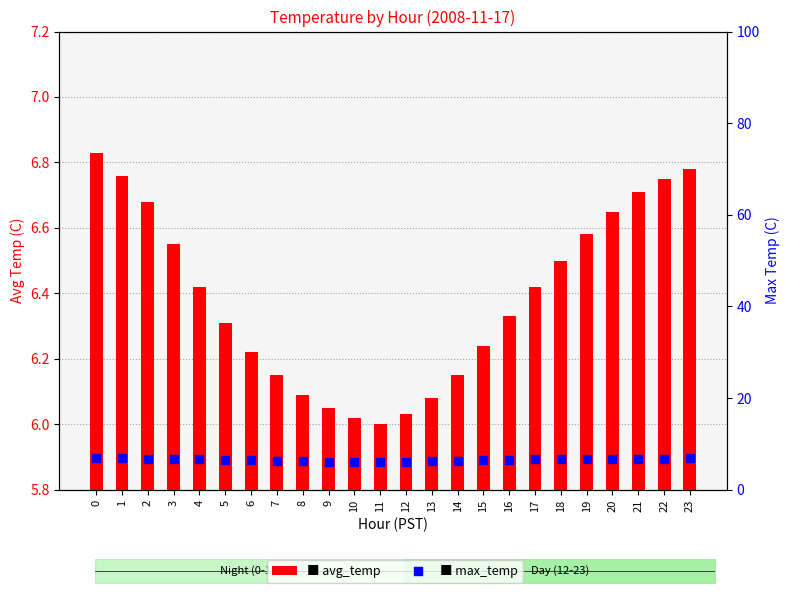

Is the value of max_temp at 7 greater than the value of avg_temp at 12?

Yes